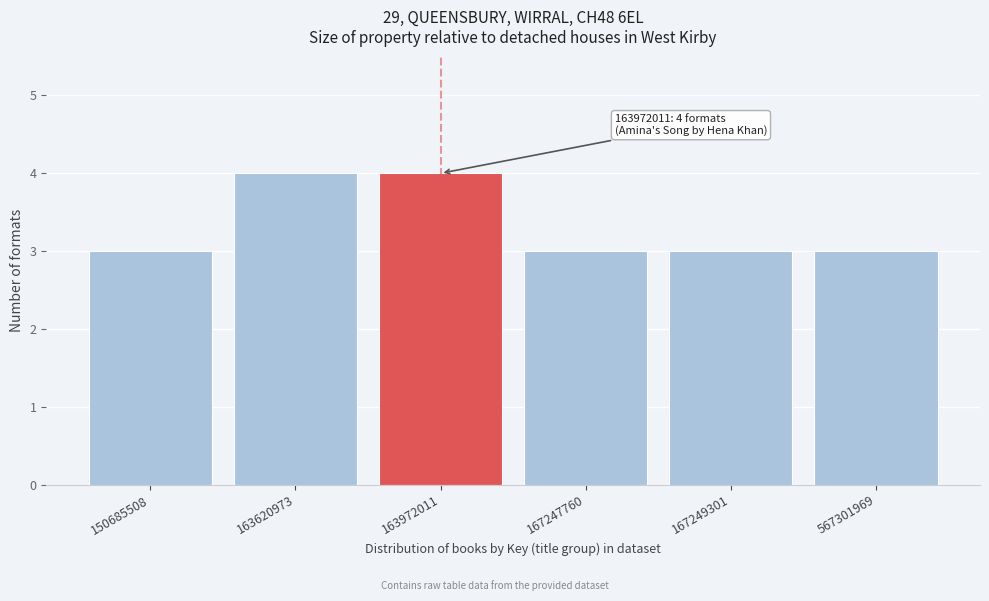

Reading left to right, extract all data points from this chart.

150685508=3	163620973=4	163972011=4	167247760=3	167249301=3	567301969=3